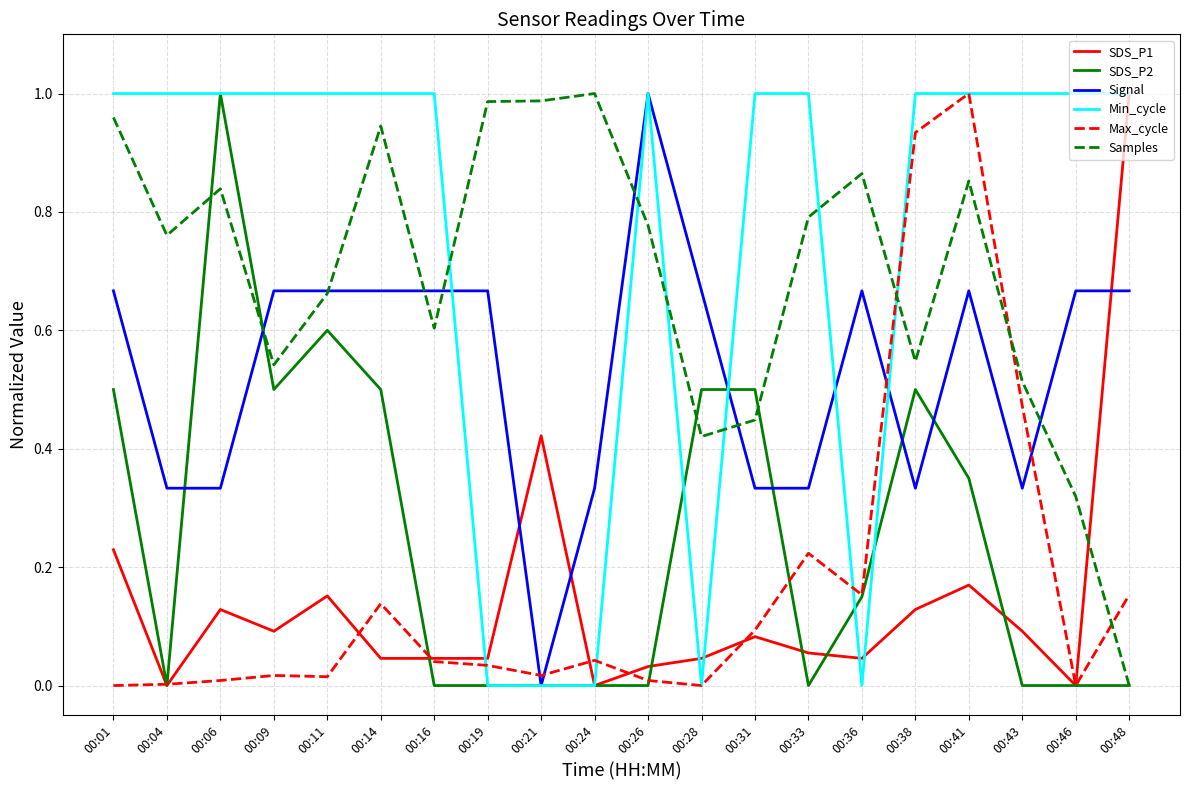

Where do Samples and Max_cycle first cross each other?

00:36 and 00:38